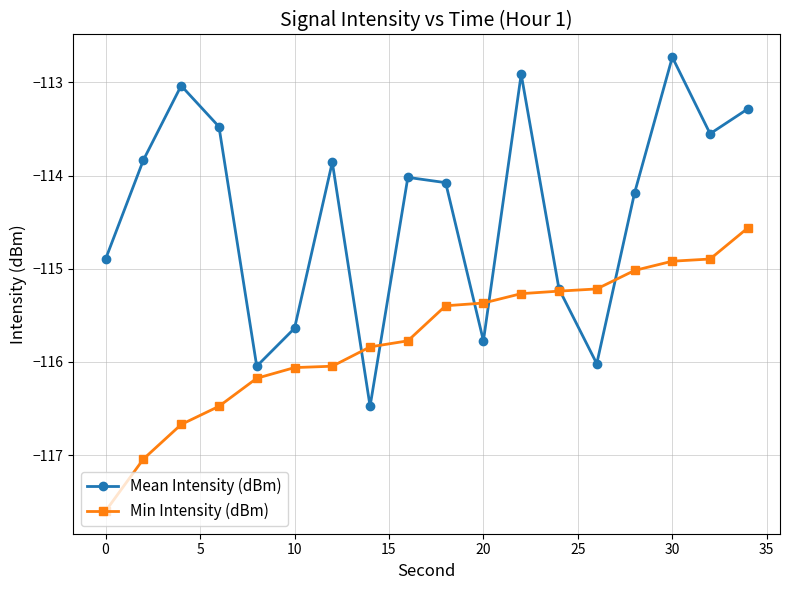

What is the value of the Min Intensity (dBm) point at the 6th from the left?

-116.1